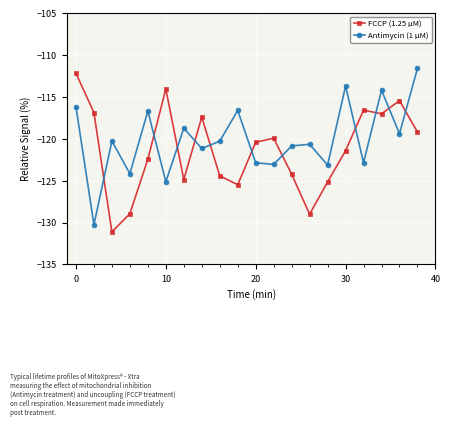

How many times do FCCP (1.25 μM) and Antimycin (1 μM) cross each other?

11